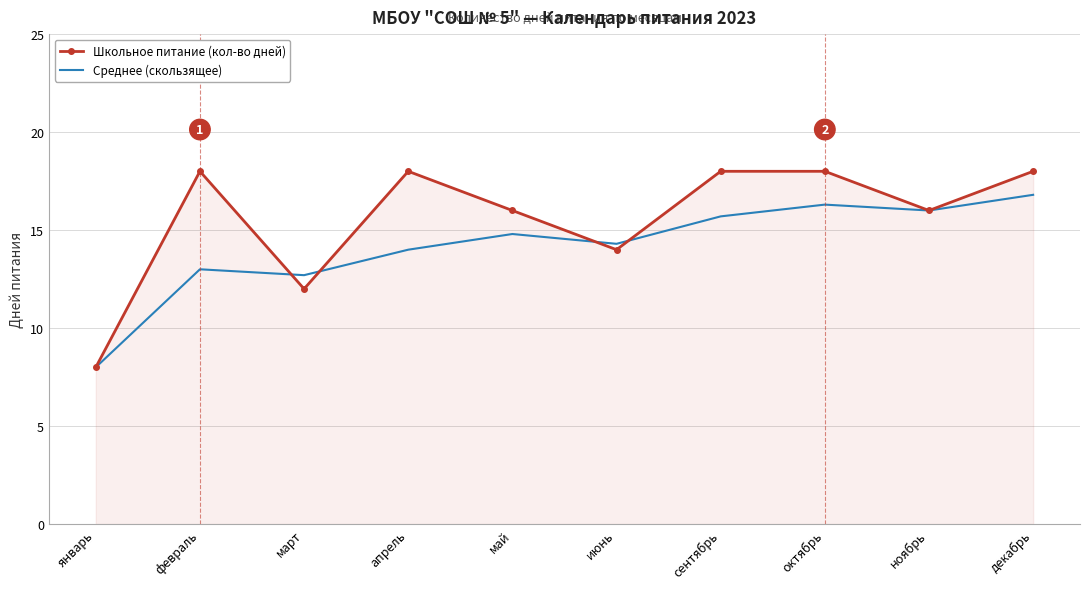

Is it true that Школьное питание (кол-во дней) equals 18.0 at октябрь?

True